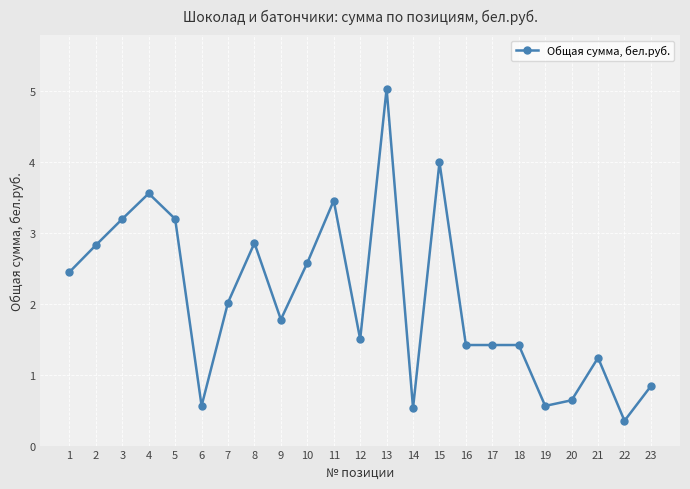

What is the approximate value at 9?

1.8